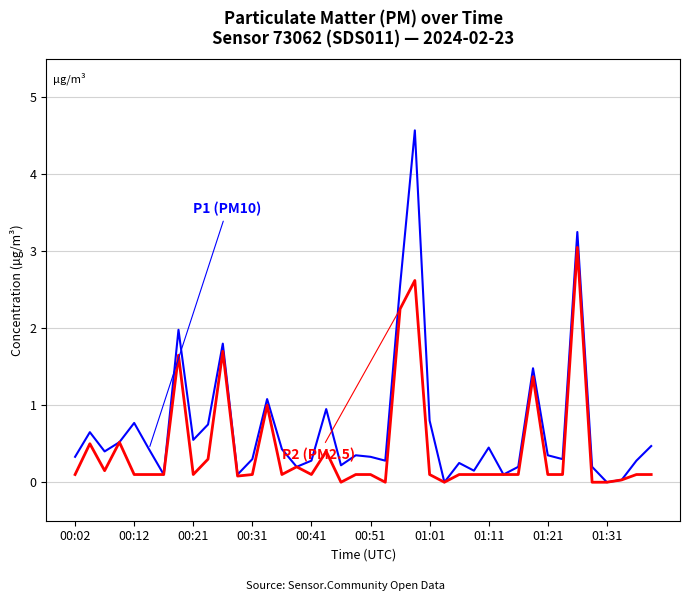

What is the greatest value displayed?

4.6